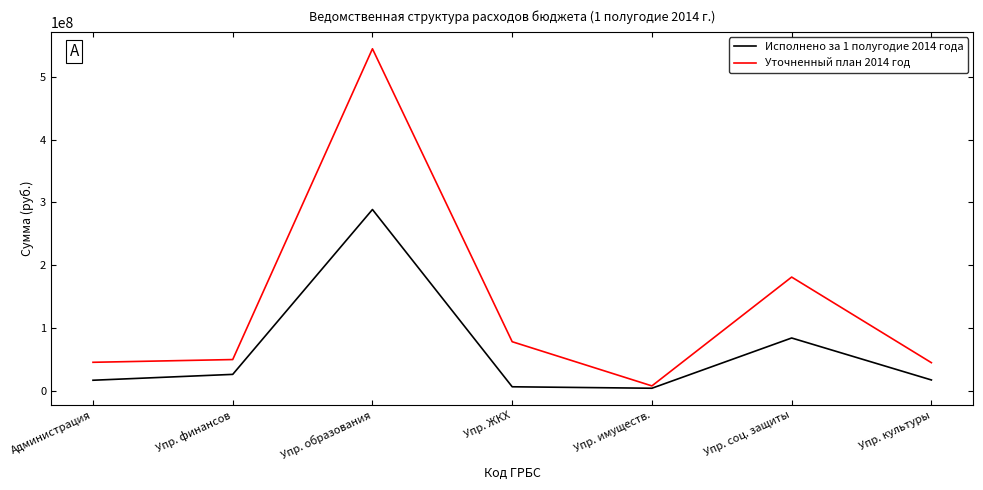

True or false: Исполнено за 1 полугодие 2014 года has a value of 26078039 at Упр. финансов.

True